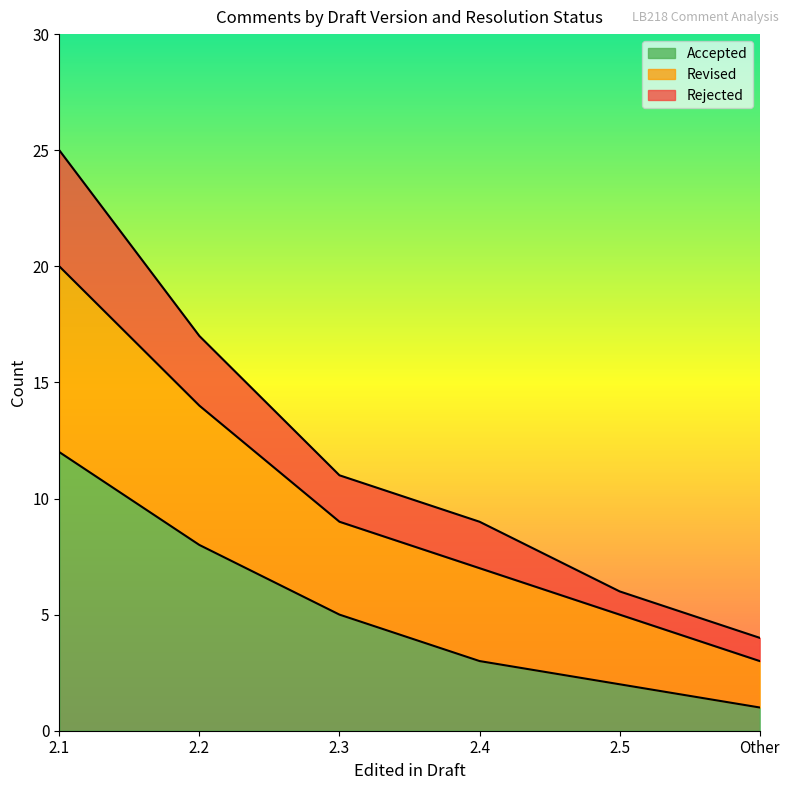

The value of Accepted at 2.2 is 8. True or false?

True